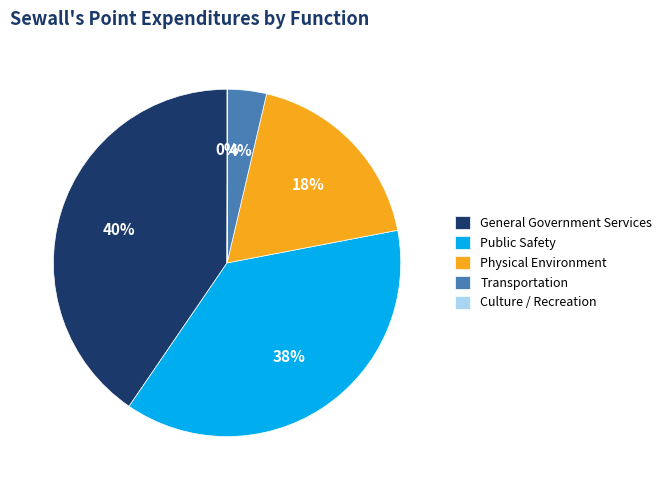

What is the ratio of the value at General Government Services to the value at Physical Environment?

2.2